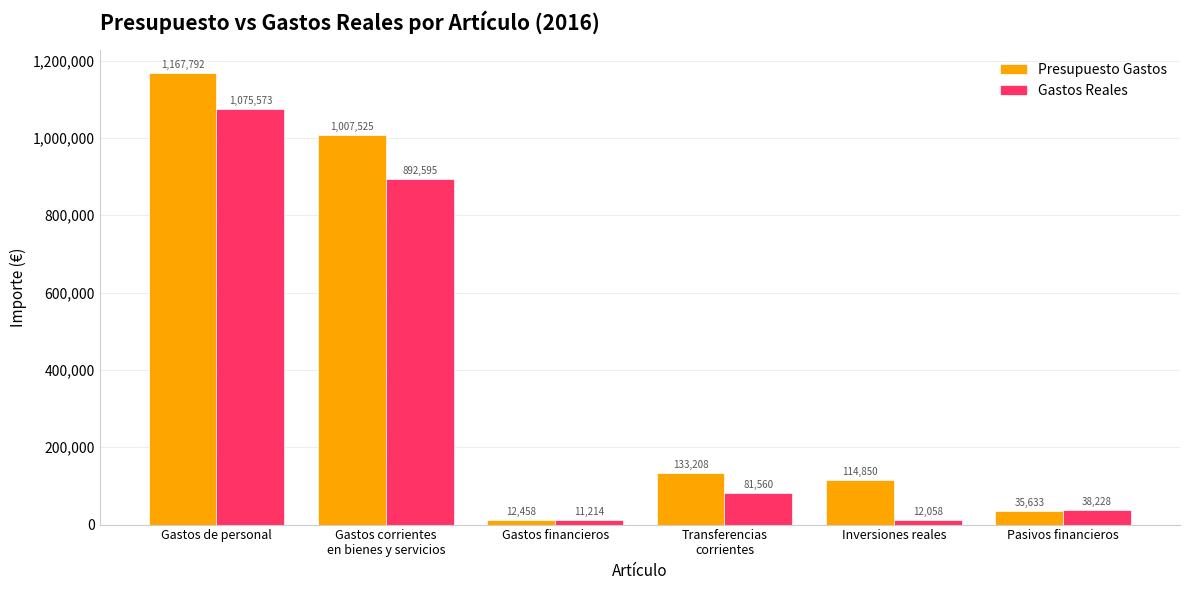

At which category does the chart reach its minimum across all series?

Gastos financieros